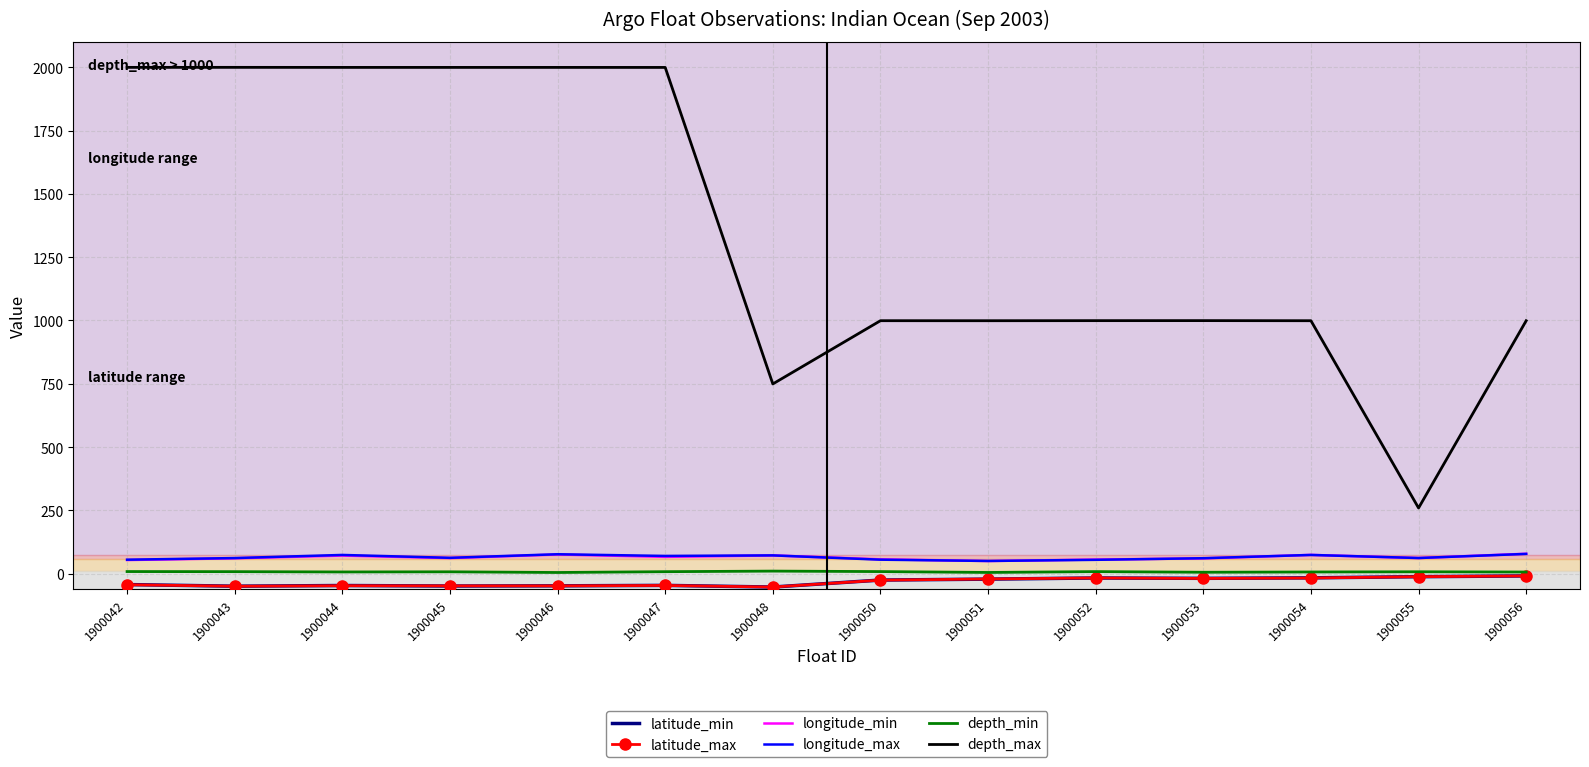

What is the lowest value of the longitude_max series?

50.4